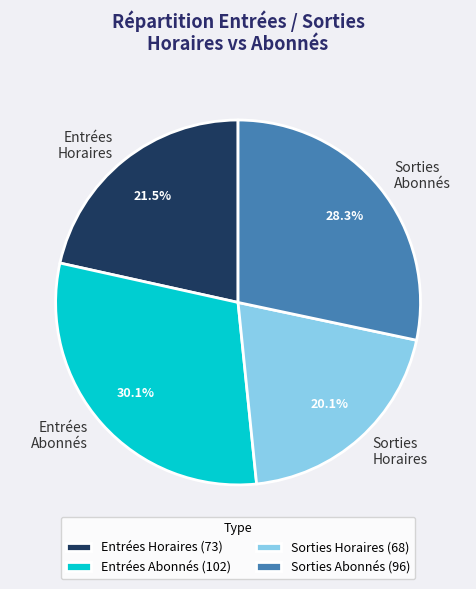

Do Sorties Abonnés and Entrées Abonnés together represent more than half of the pie?

Yes